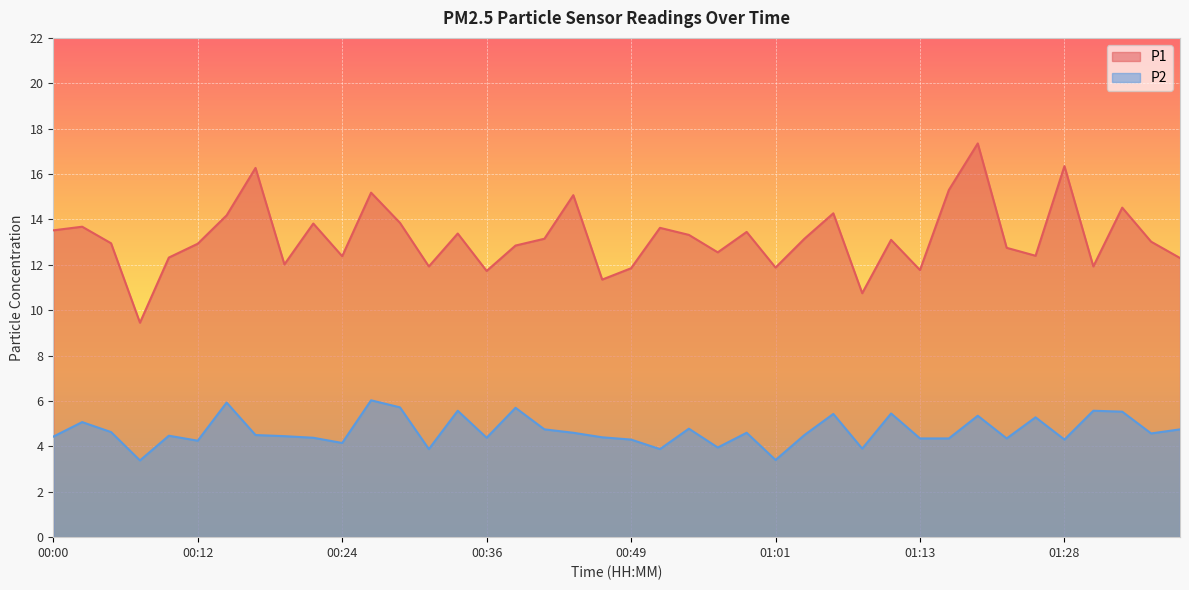

True or false: P2 and P1 cross at least once.

False